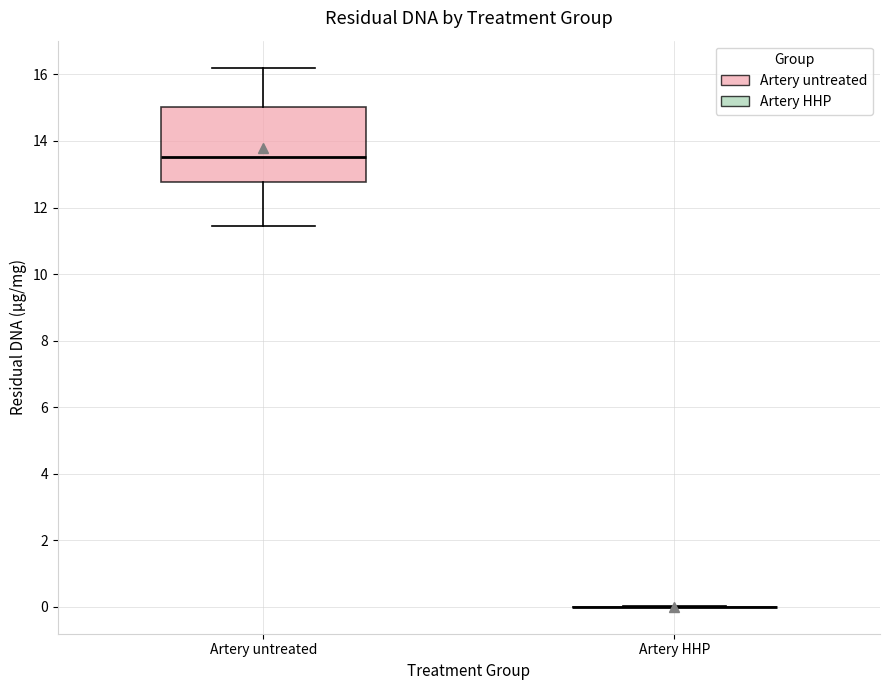

Reading left to right, transcribe this box plot: for each box, give where its median line is, the range the box spans, and where its two whiskers end, as read against the y-axis. The values are not printed on the chart, so give them approximately, as read against the axis.

Artery untreated: median 13.6, box 12.8 to 15.0, whiskers 11.4 to 16.2
Artery HHP: box collapsed to a line at 0.0, whiskers 0.0 to 0.0